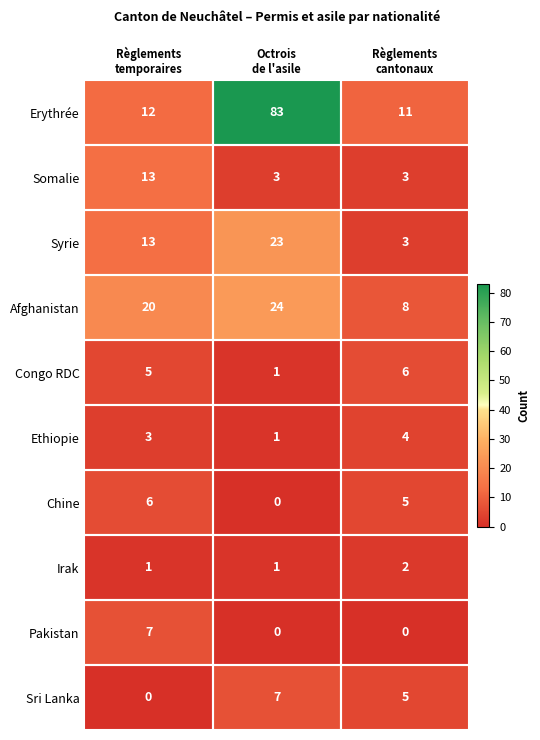

How many distinct data groups are displayed?

10